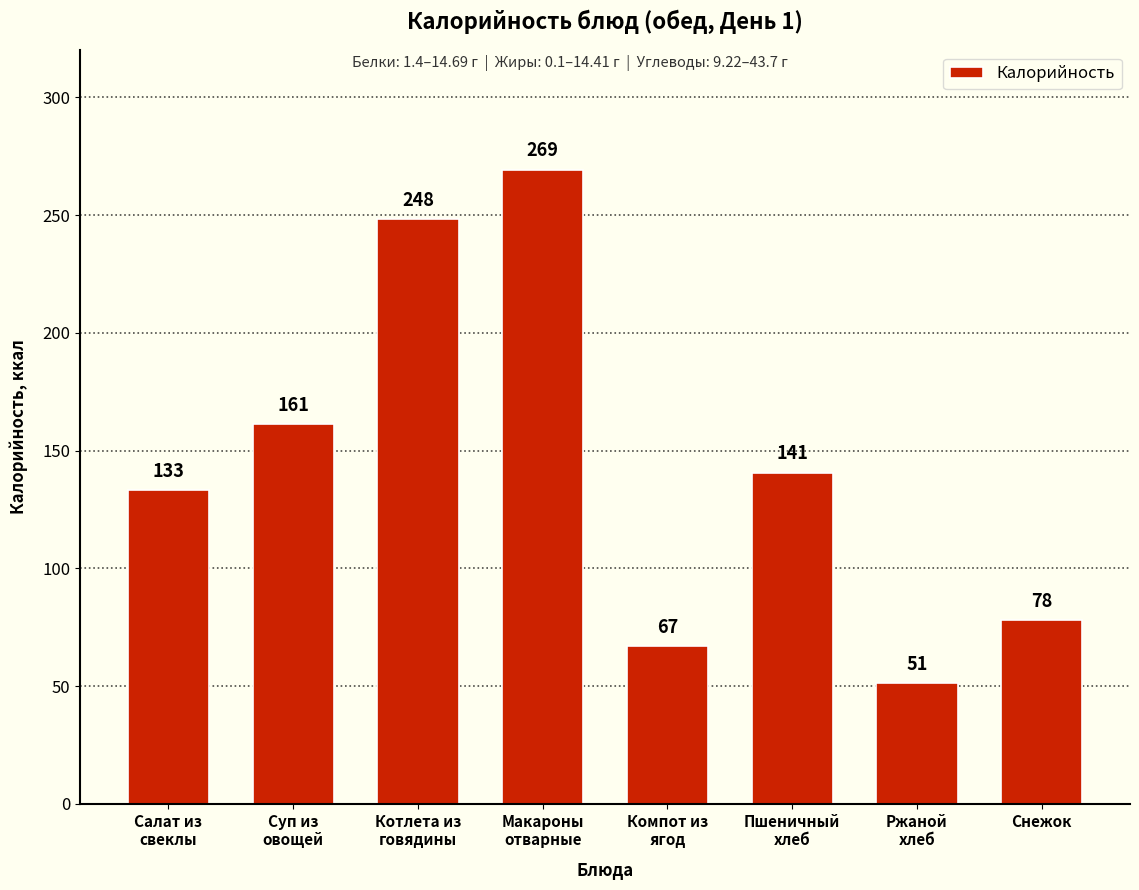

What is the difference between the values at Макароны
отварные and Снежок?

191.3